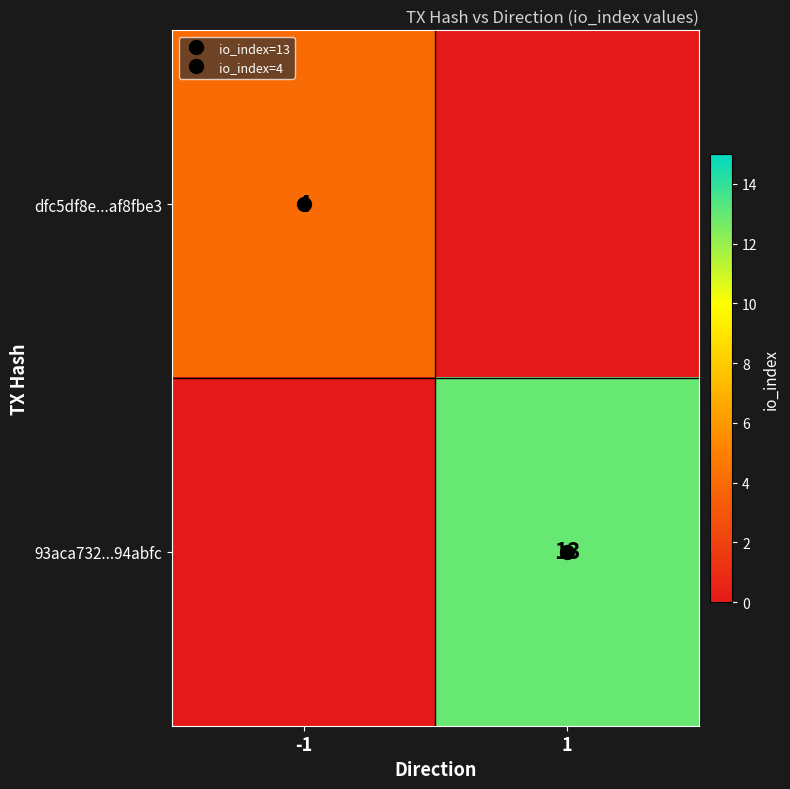

Which series changed the most between -1 and 1?

93aca732...94abfc